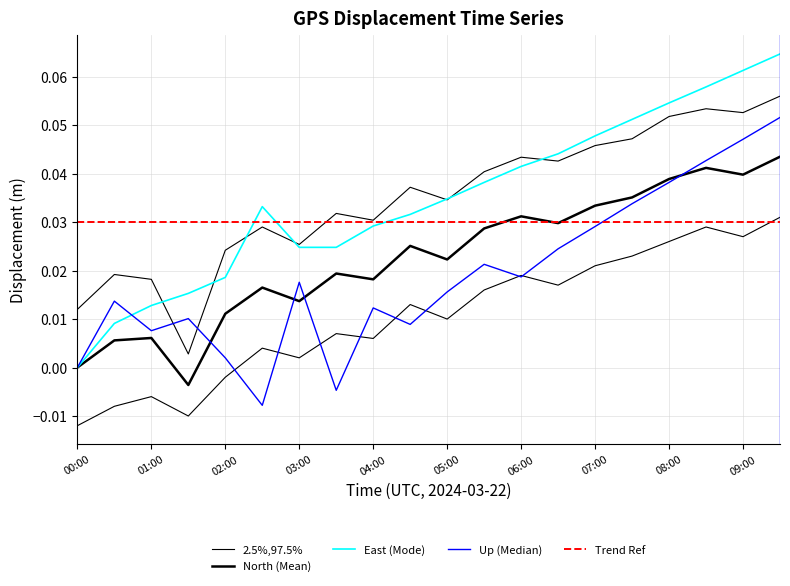

What is the sum of the 97.5pct_North values at 01:00 and 05:30?

0.1